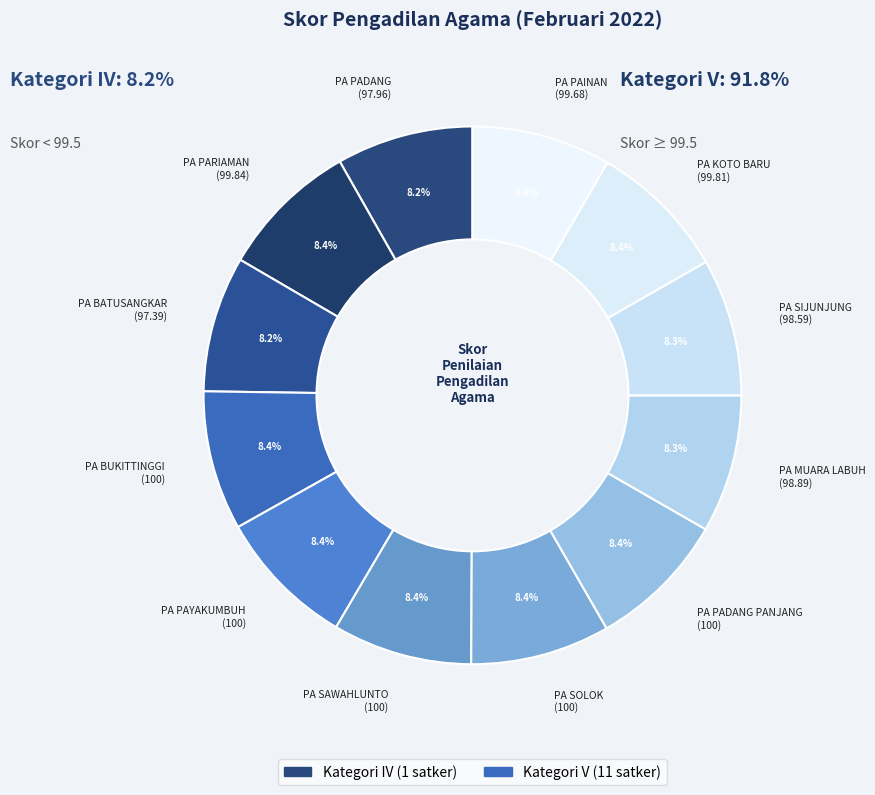

To the nearest percent, what percentage of the pie is PENGADILAN AGAMA BATUSANGKAR?

8%